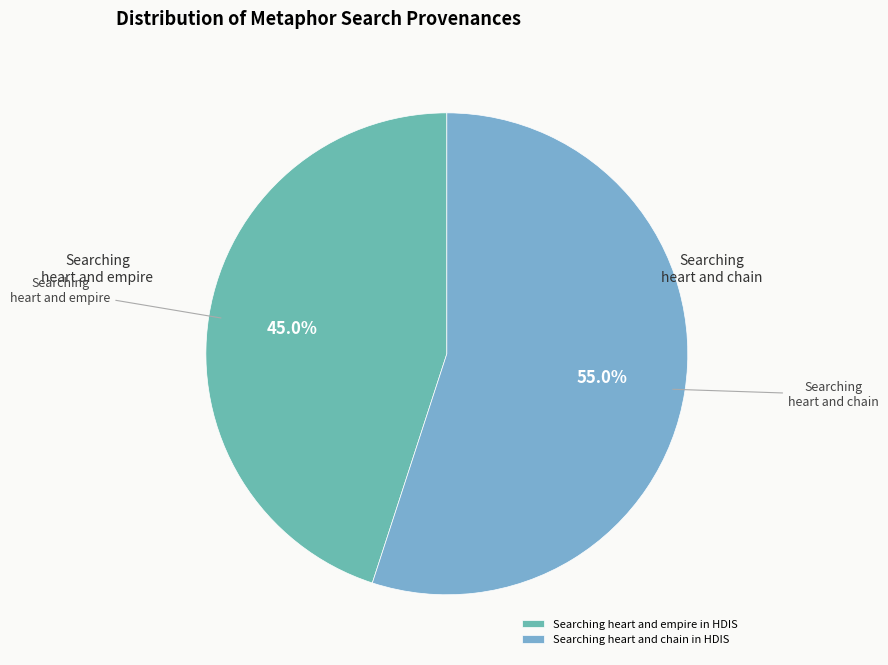

To the nearest percent, what is the difference between the largest and smallest slice percentages?

10%